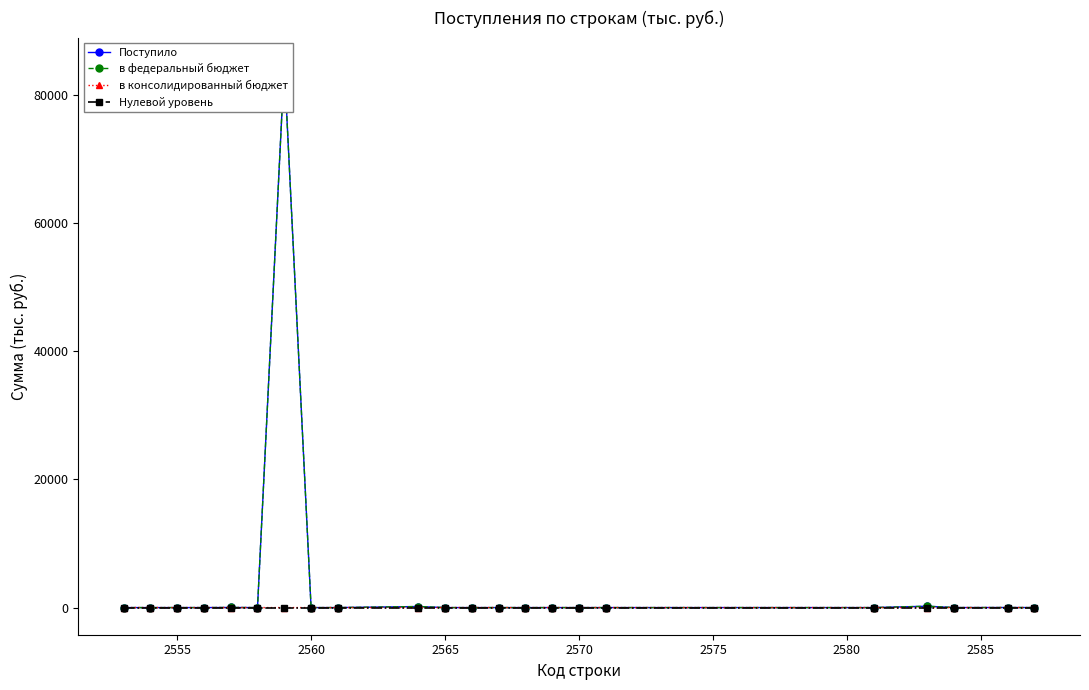

What is the sum of all Поступило values?

85102